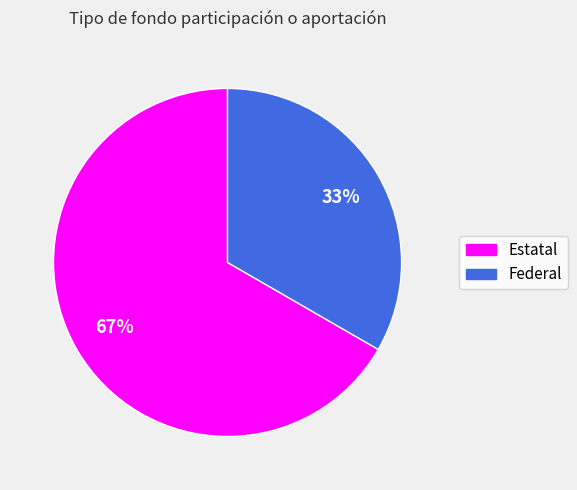

To the nearest percent, what is the average slice percentage?

50%